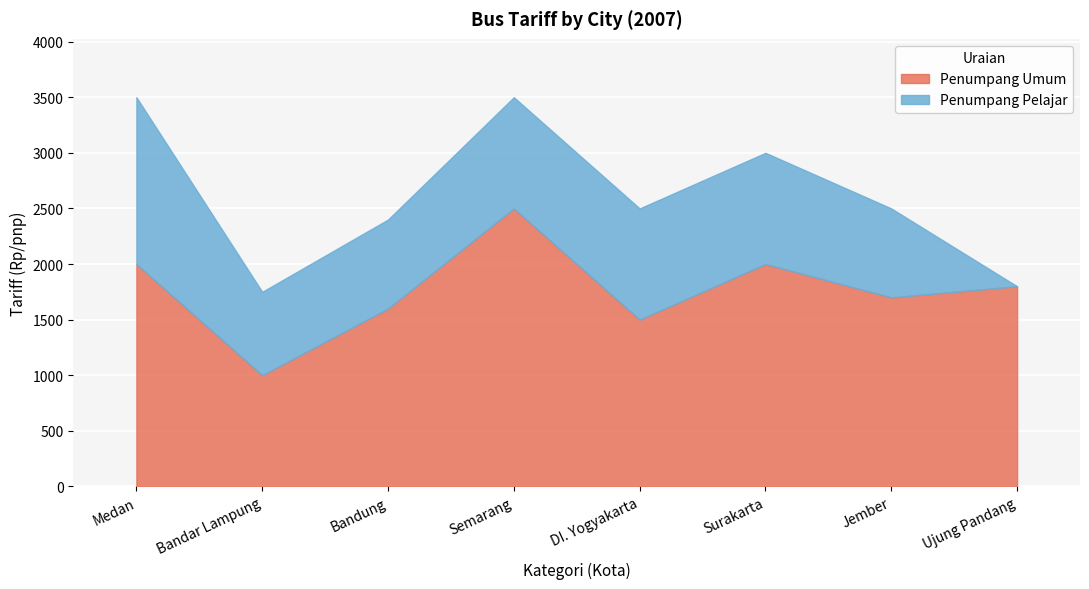

Between Jember and Ujung Pandang, which is larger?

Ujung Pandang